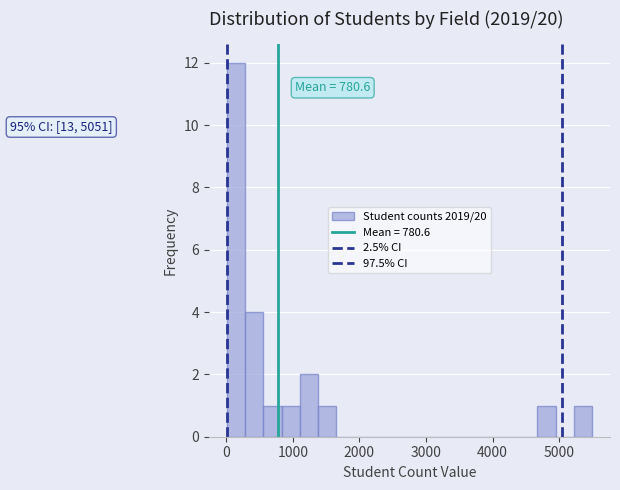

Around what value on the x-axis is the tallest bar? Give the approximate position of its centre, as read against the axis.

100